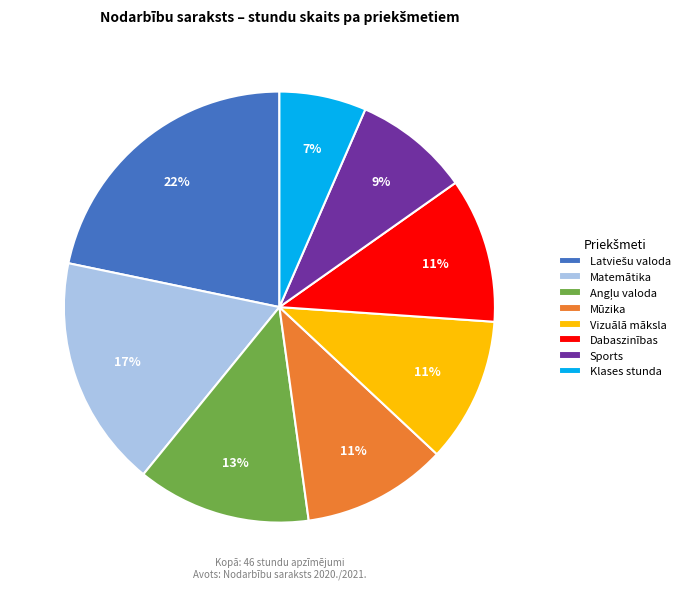

Do Mūzika and Dabaszinības together represent more than half of the pie?

No